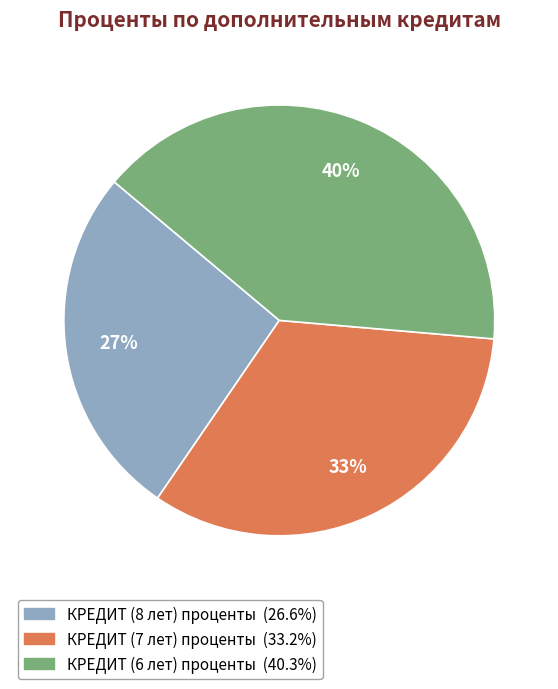

To the nearest percent, what is the average slice percentage?

33%